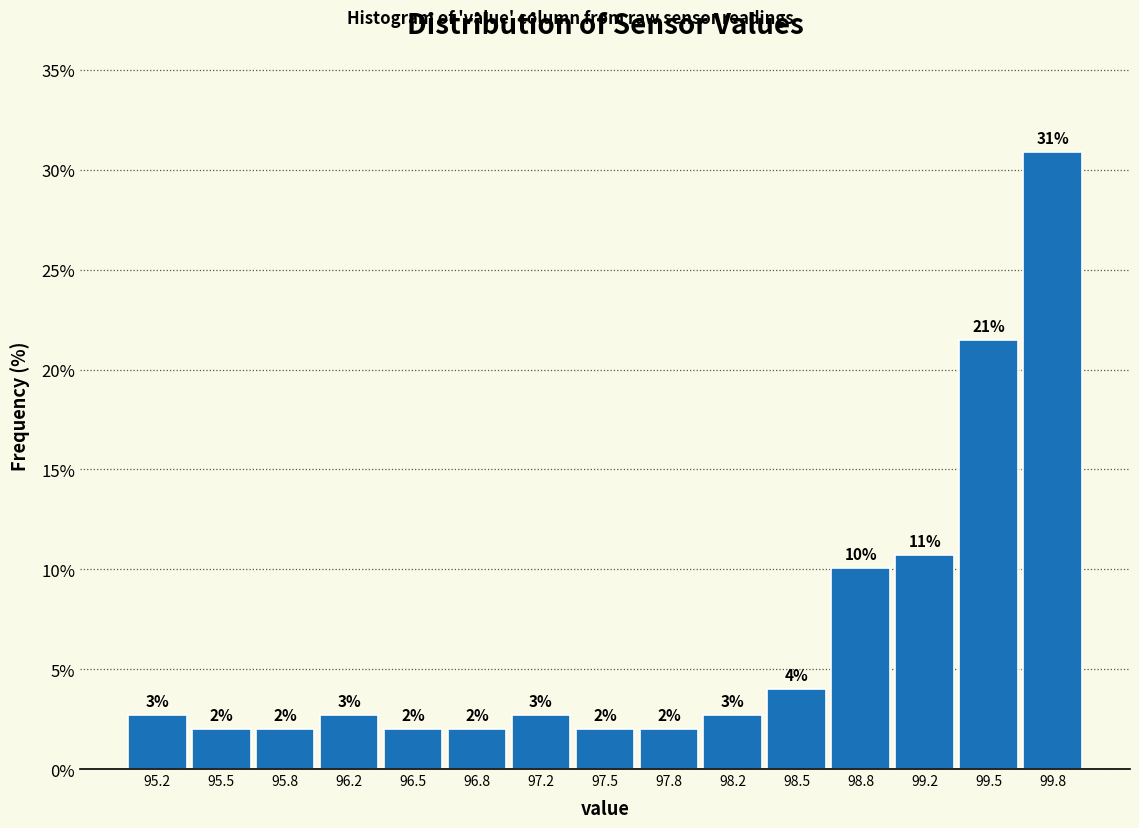

Over which range of the x-axis is the bar tallest?

99.65 to 100.00